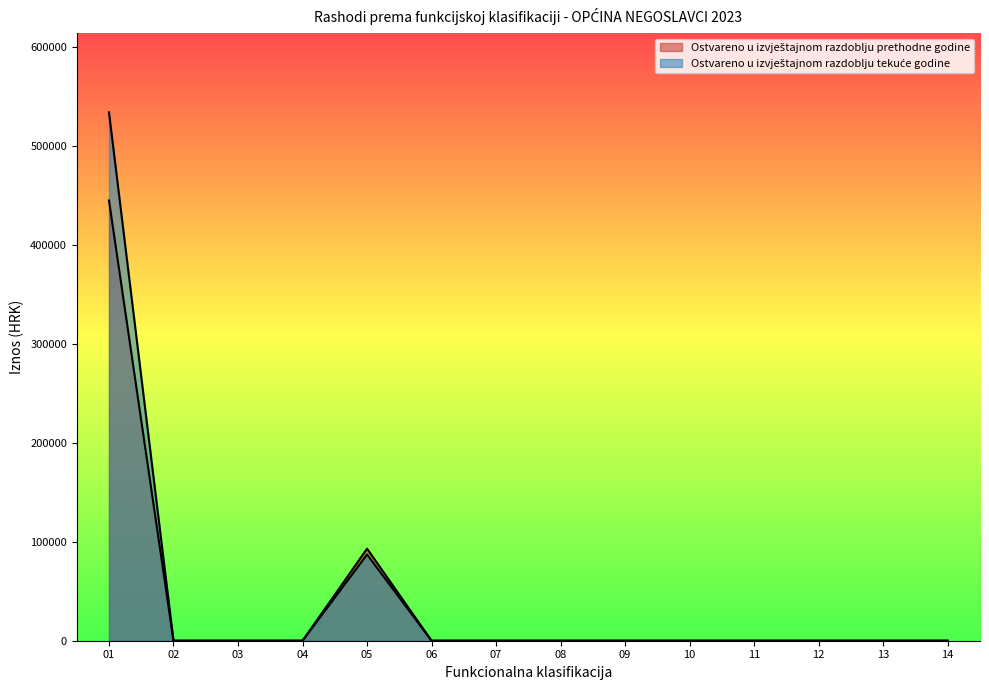

What is the sum of the Ostvareno u izvještajnom razdoblju prethodne godine values at 01 and 03?

444810.3